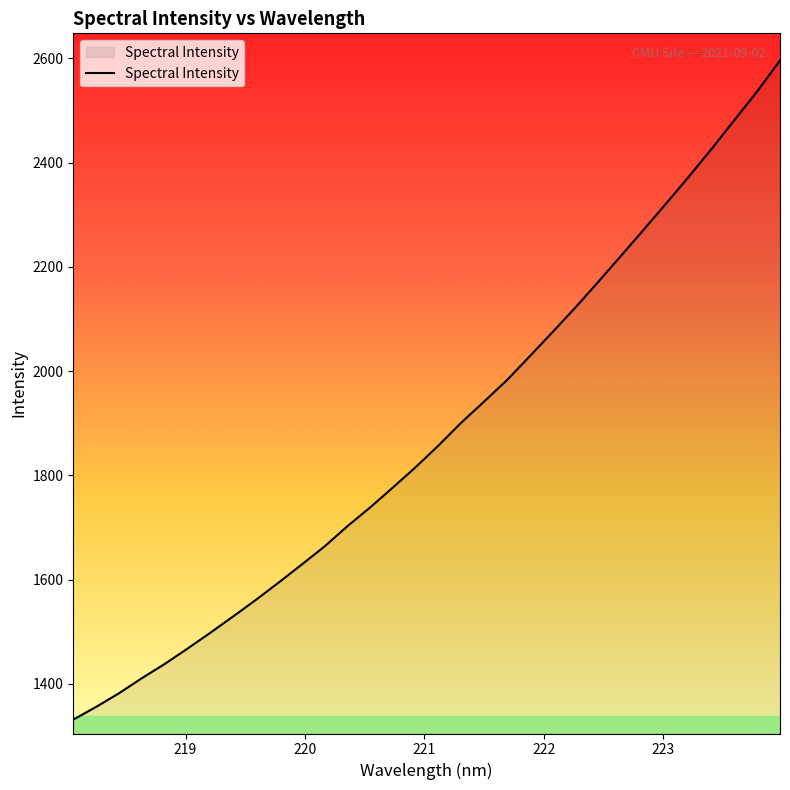

What is the smallest value displayed?

1331.4